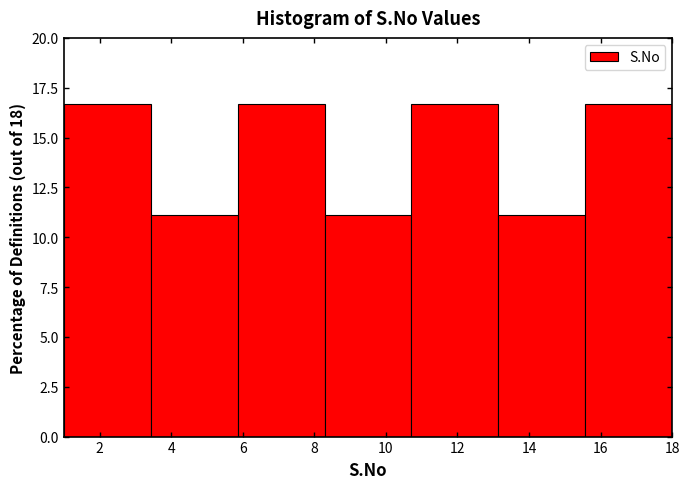

Reading left to right, transcribe this chart: for each bar, give the range it covers on the x-axis and its height. Neither the bar edges nor the heights are printed on the chart, so give them approximately, as read against the axes.

1.0 to 3.4: 16.5
3.4 to 5.8: 11.0
5.8 to 8.2: 16.5
8.2 to 10.8: 11.0
10.8 to 13.2: 16.5
13.2 to 15.6: 11.0
15.6 to 18.0: 16.5